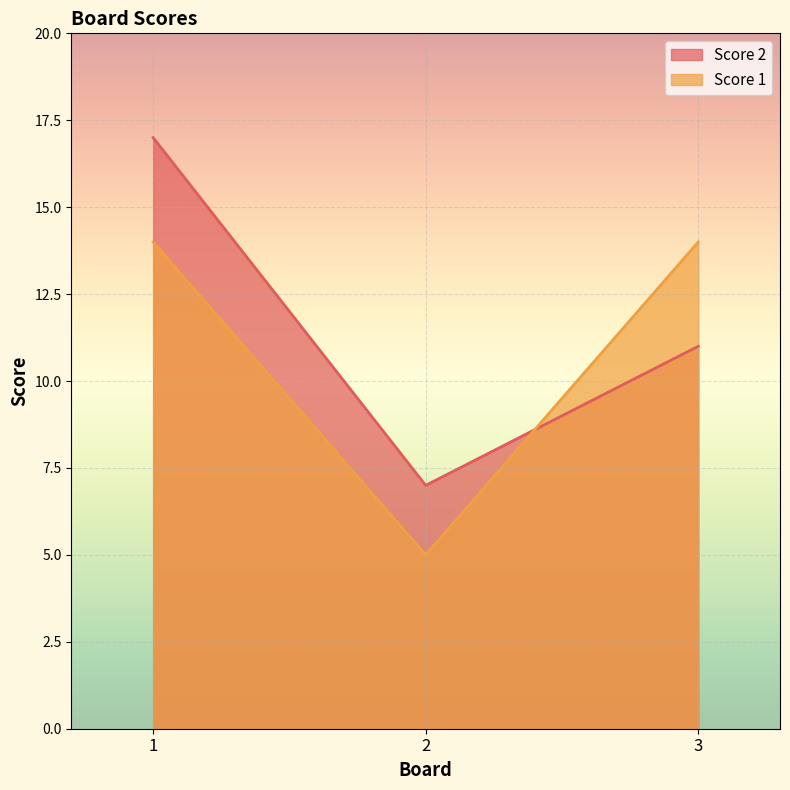

At 1, list the series in order from smallest to largest.

Score 1, Score 2